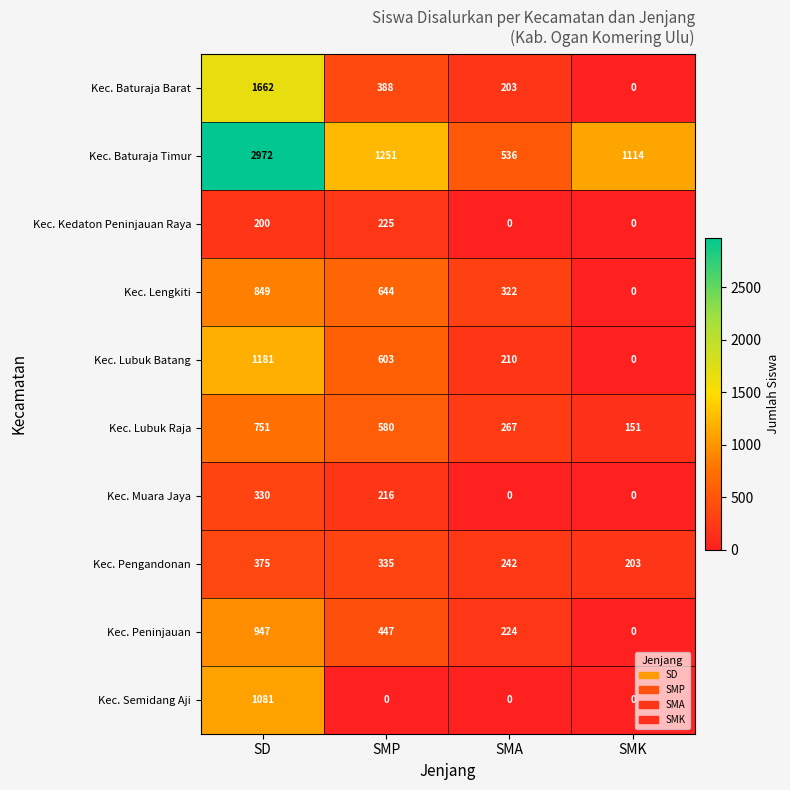

What is the spread (max minus min) of values at SMP?

1251